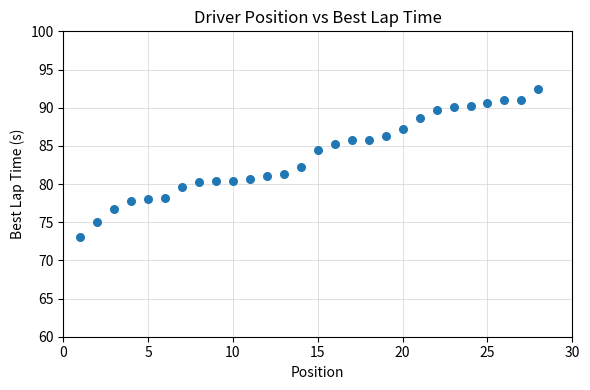

What is the range of X values (max minus min)?

27.0